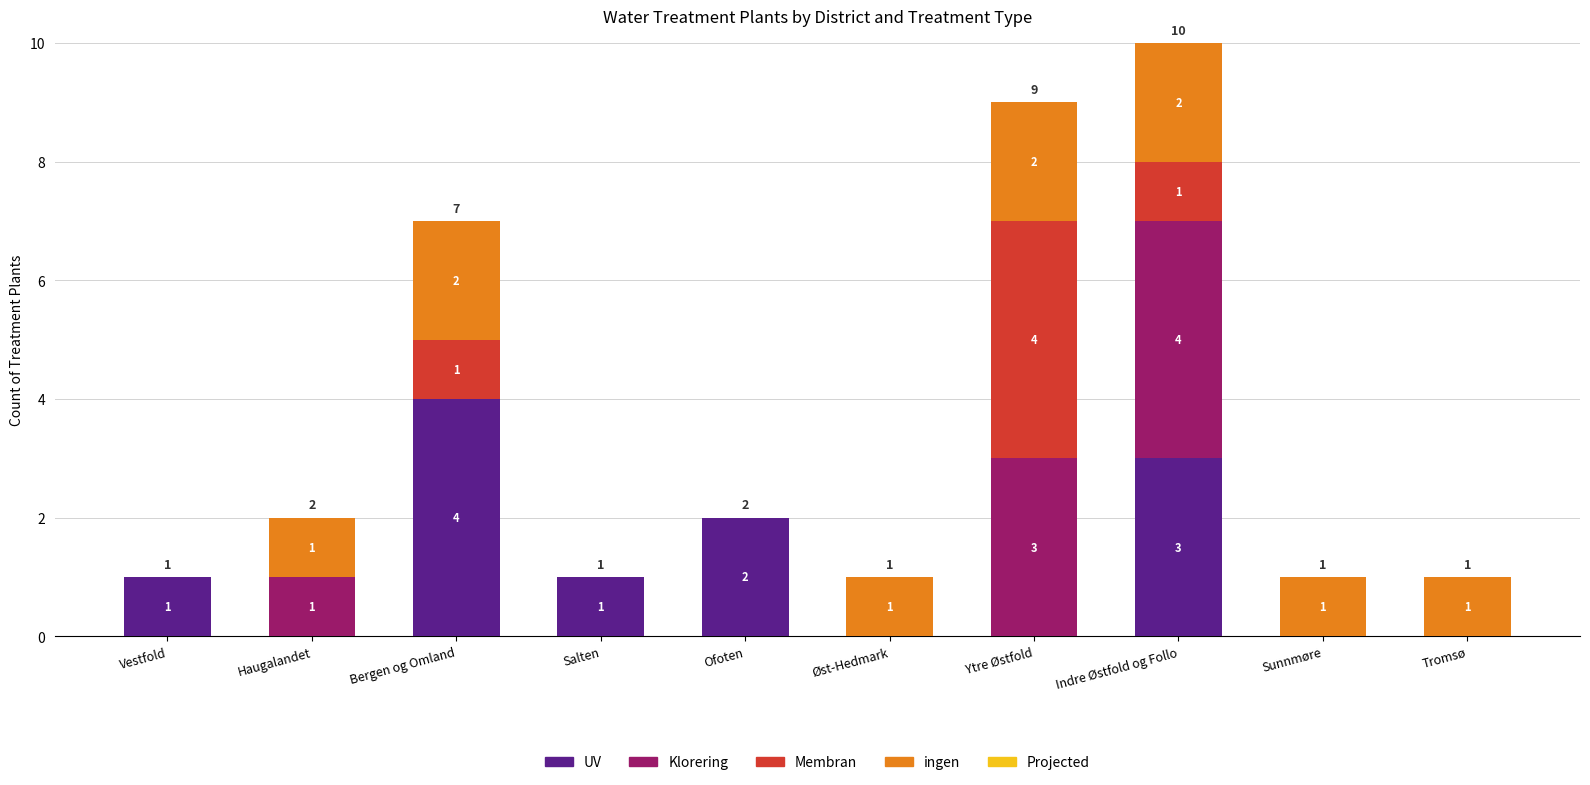

How many distinct data groups are displayed?

4